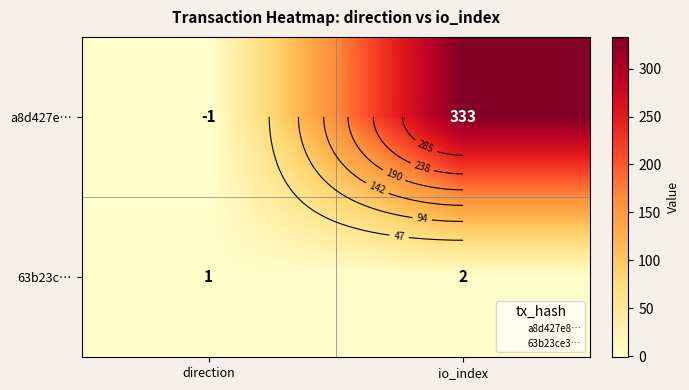

What is the smallest value displayed?

-1